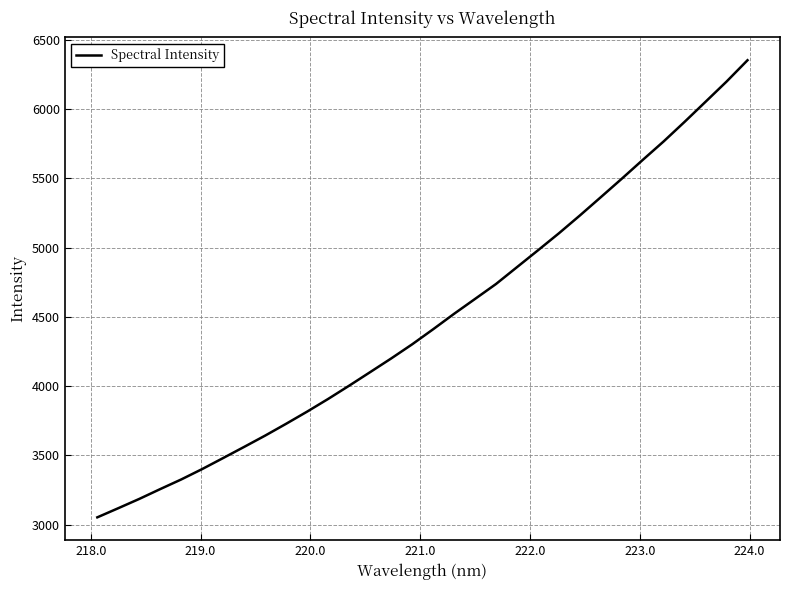

What is the minimum value shown in the chart?

3053.3